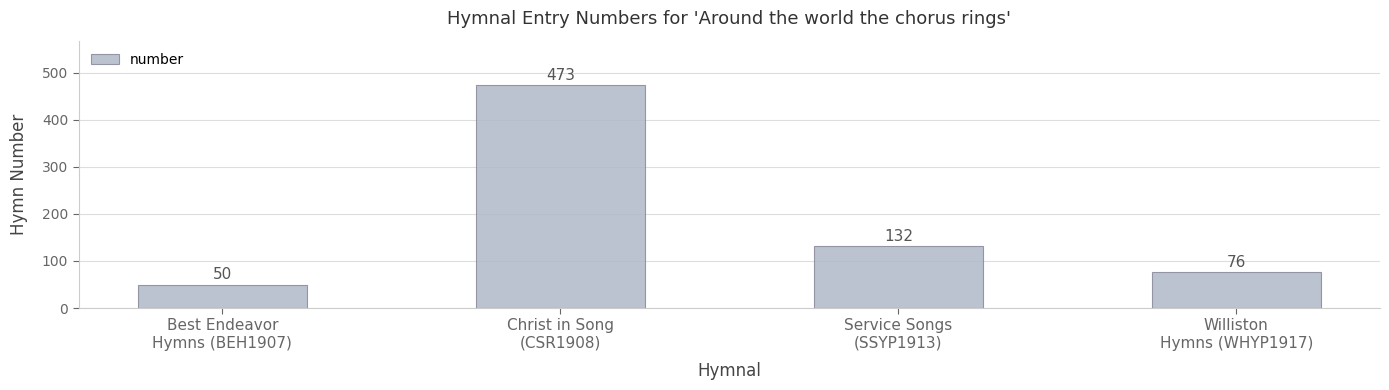

Reading left to right, transcribe all the data shown in this chart.

50	473	132	76